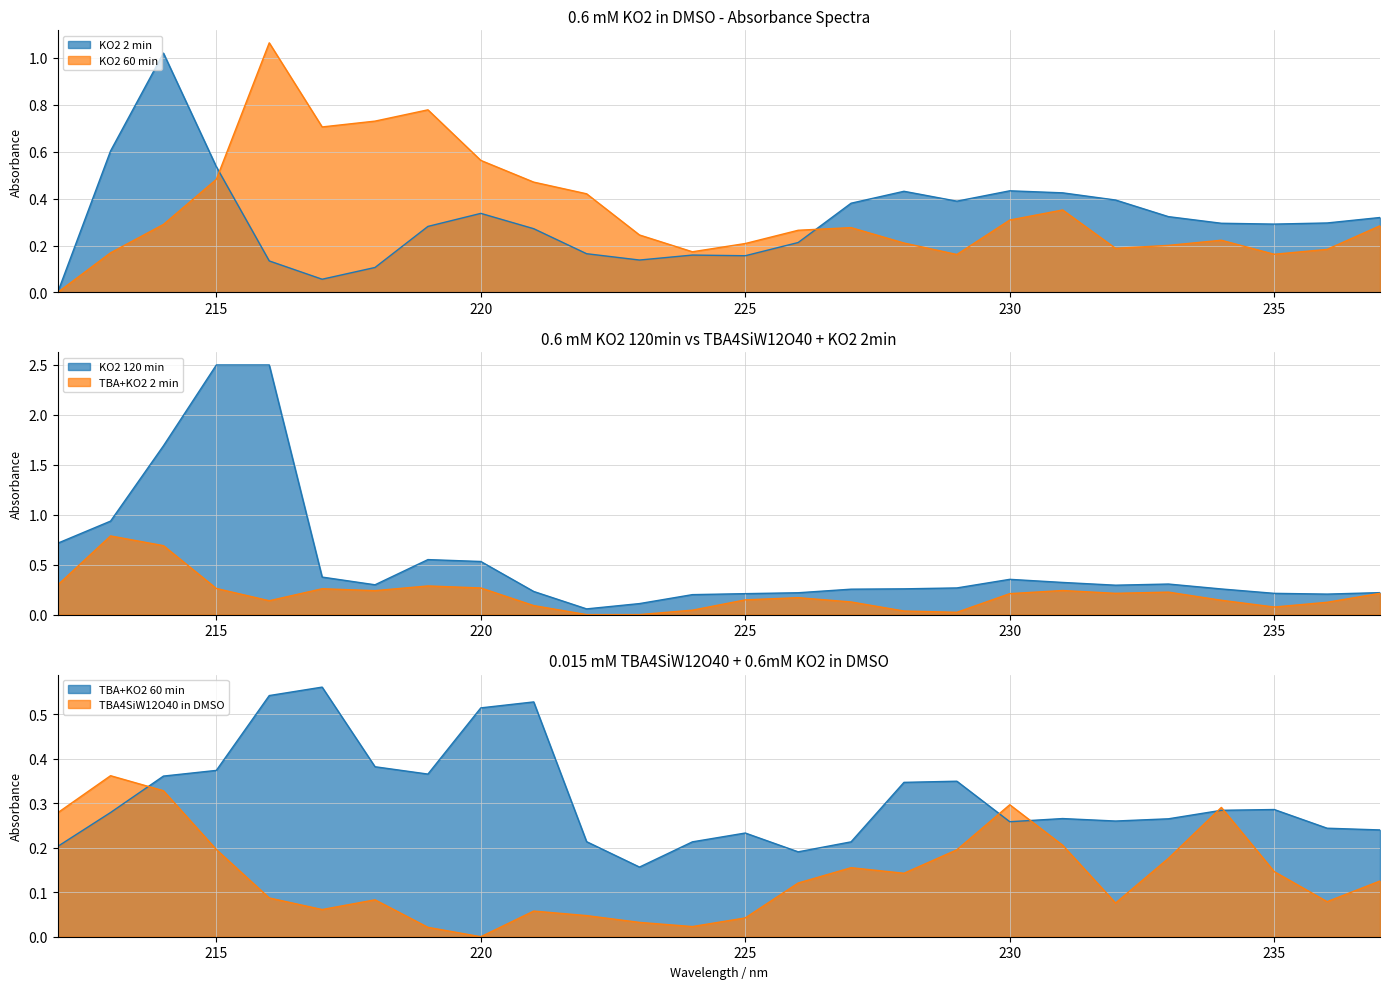

True or false: KO2 60min and TBA+KO2 60min intersect in this chart.

True